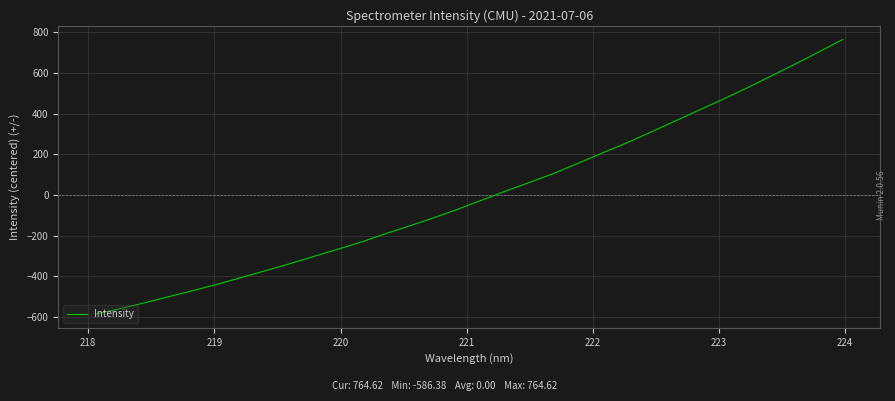

How many values are below zero?

17